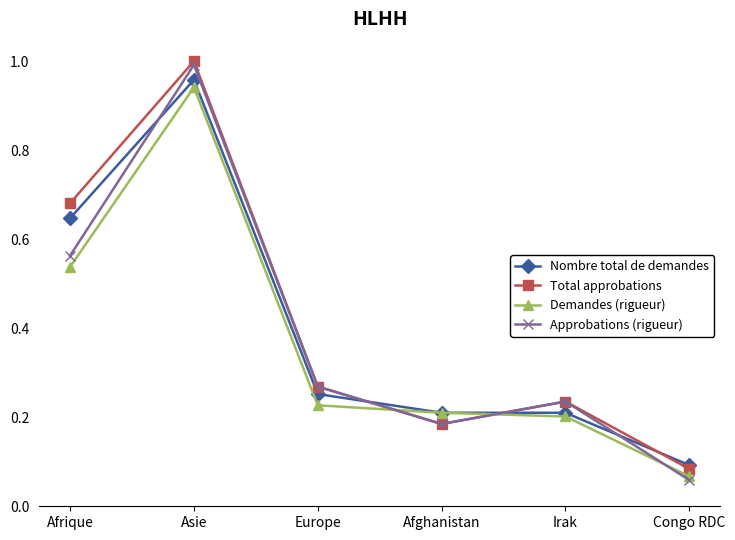

Which series has the largest range (max minus min)?

Approbations (rigueur)